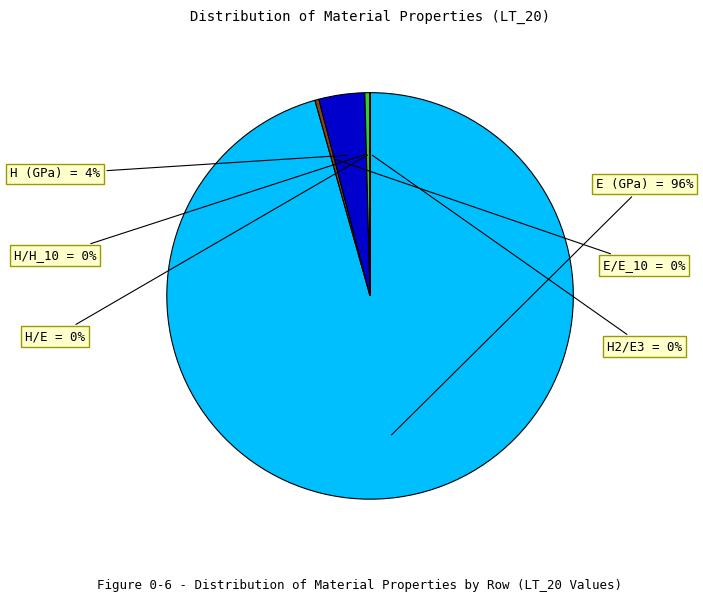

To the nearest percent, what is the difference between the largest and smallest slice percentages?

96%